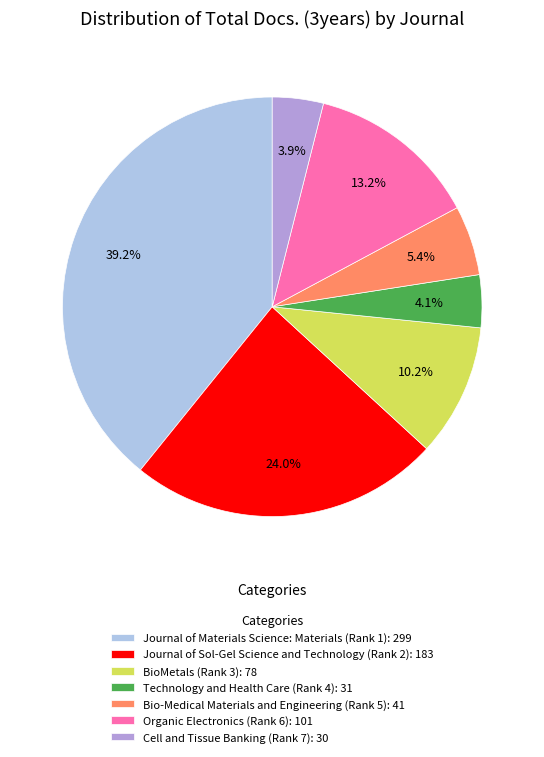

Is there any slice that represents more than half of the pie?

No